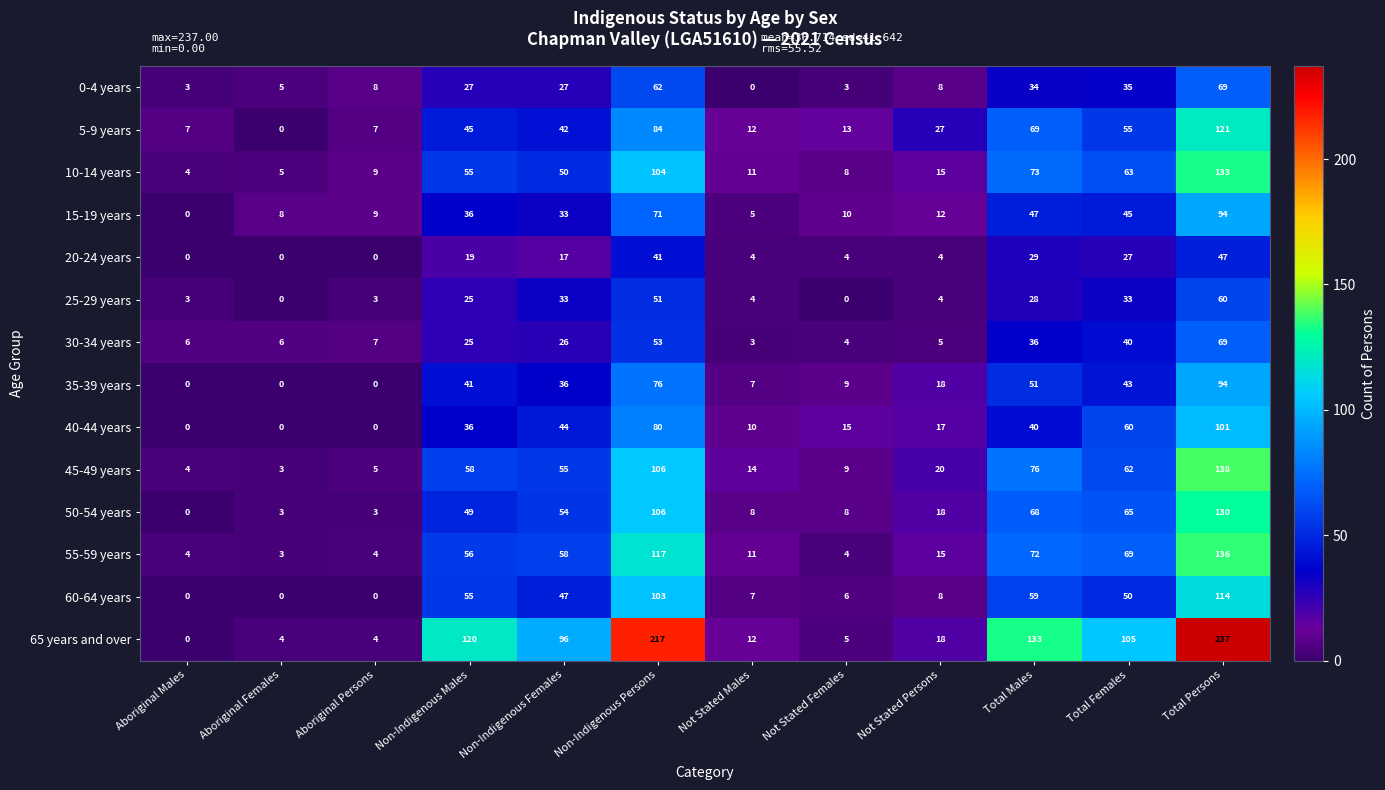

At which label is 40-44 years closest to 50?

Non-Indigenous Females